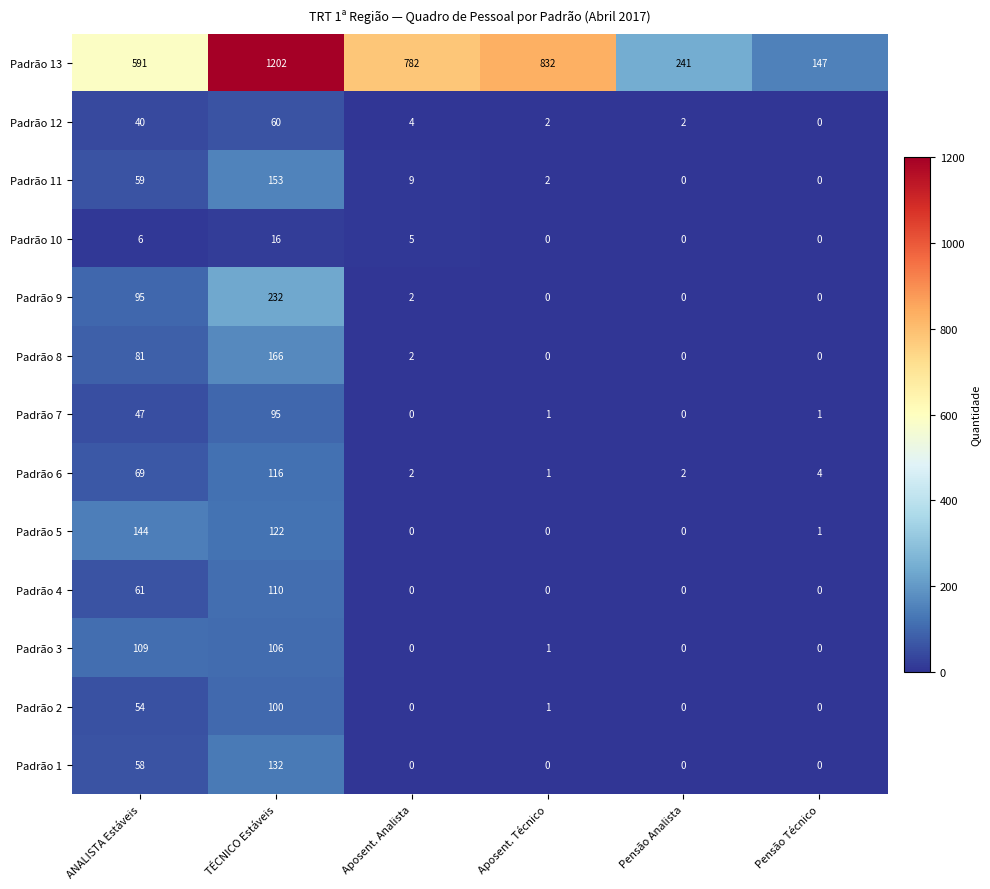

What is the difference between the maximum and minimum values in the Padrão 5 series?

144